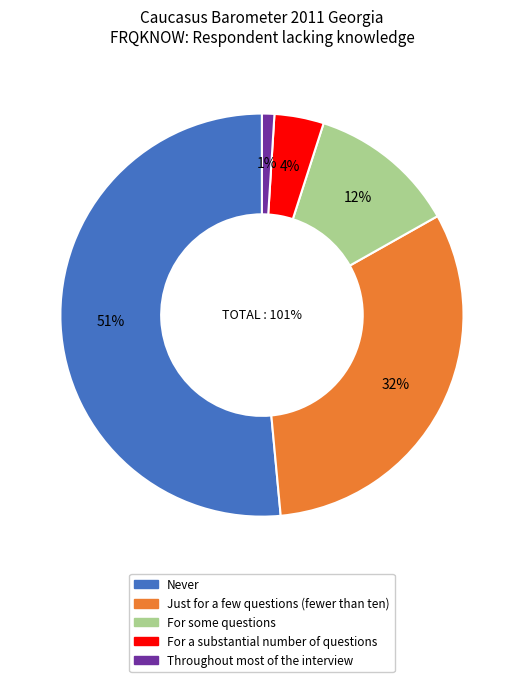

Is it true that For some questions is 12% of the pie?

True